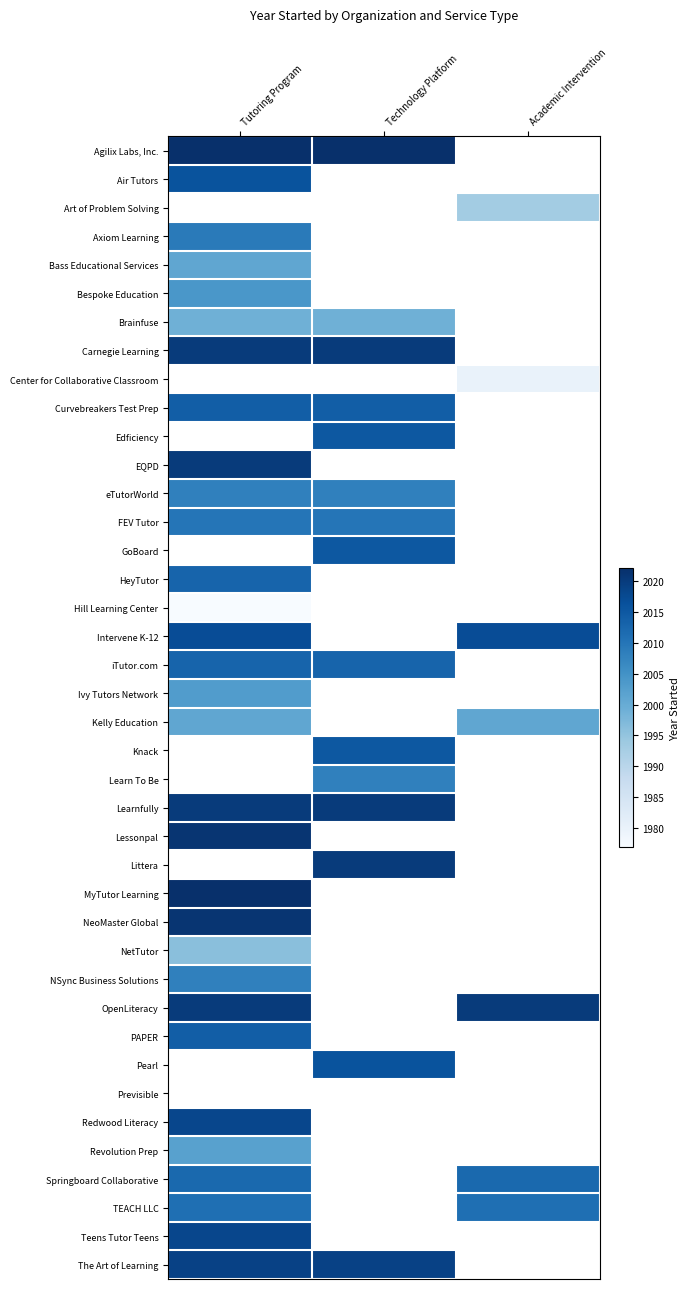

Count the number of categories in the chart.

3